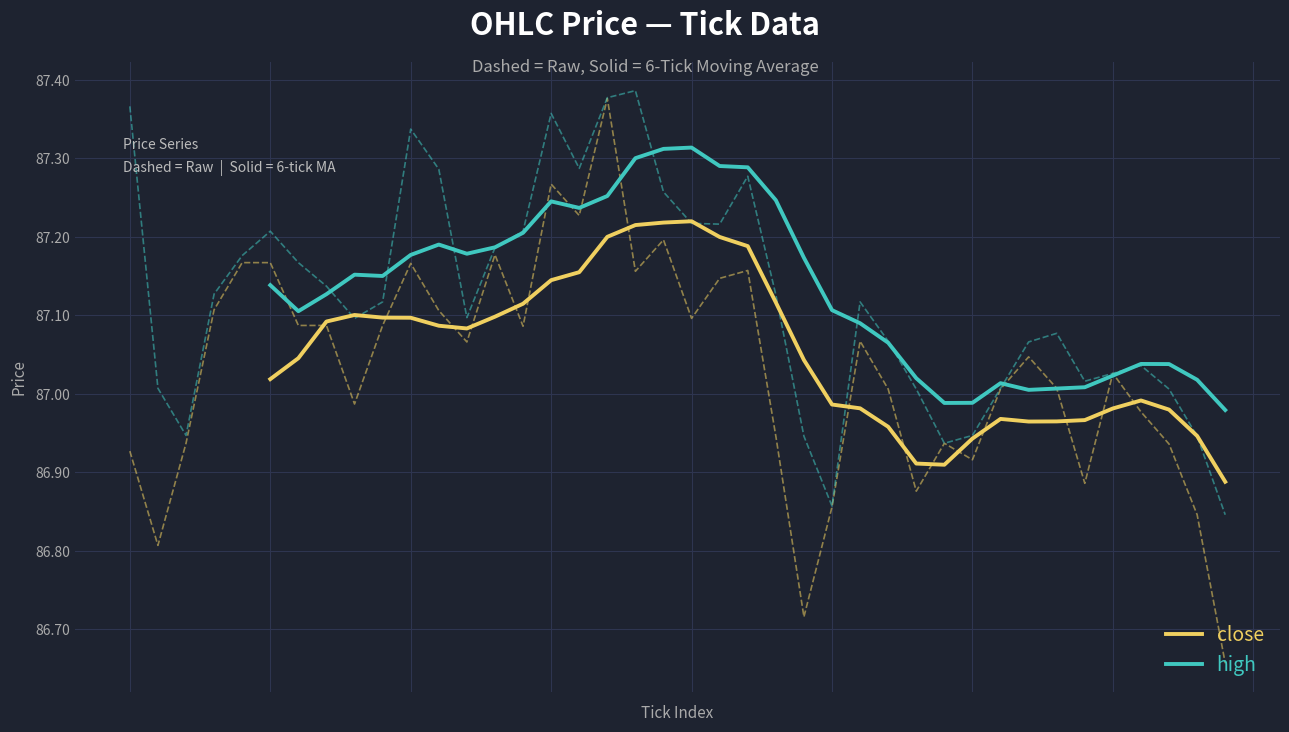

Is the value of close at 18 greater than the value of high at 36?

Yes